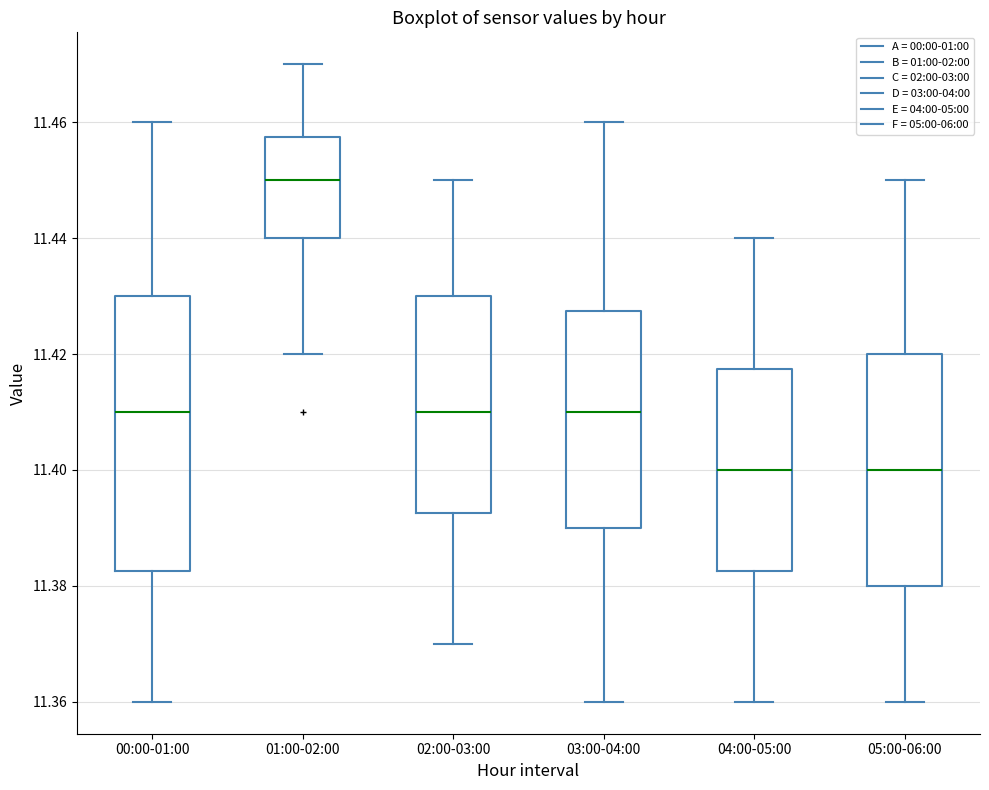

Reading left to right, read every box against the y-axis: the position of its median line, the range the box covers, and the ends of its whiskers. The values are not printed on the chart, so give them approximately, as read against the axis.

00:00-01:00: median 11.410, box 11.382 to 11.430, whiskers 11.360 to 11.460
01:00-02:00: median 11.450, box 11.440 to 11.458, whiskers 11.420 to 11.470
02:00-03:00: median 11.410, box 11.392 to 11.430, whiskers 11.370 to 11.450
03:00-04:00: median 11.410, box 11.390 to 11.428, whiskers 11.360 to 11.460
04:00-05:00: median 11.400, box 11.382 to 11.418, whiskers 11.360 to 11.440
05:00-06:00: median 11.400, box 11.380 to 11.420, whiskers 11.360 to 11.450